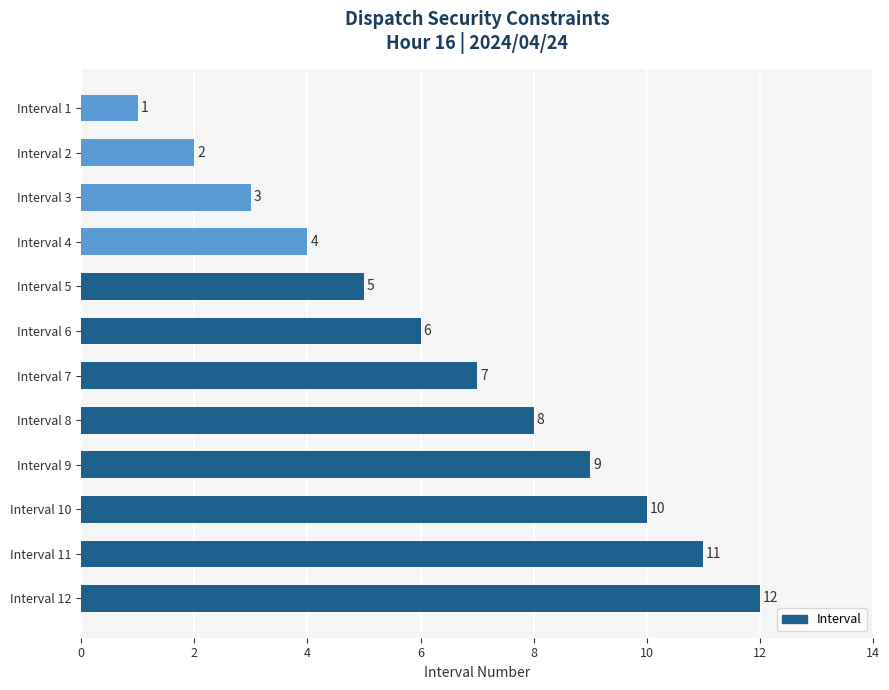

Count the number of categories in the chart.

12